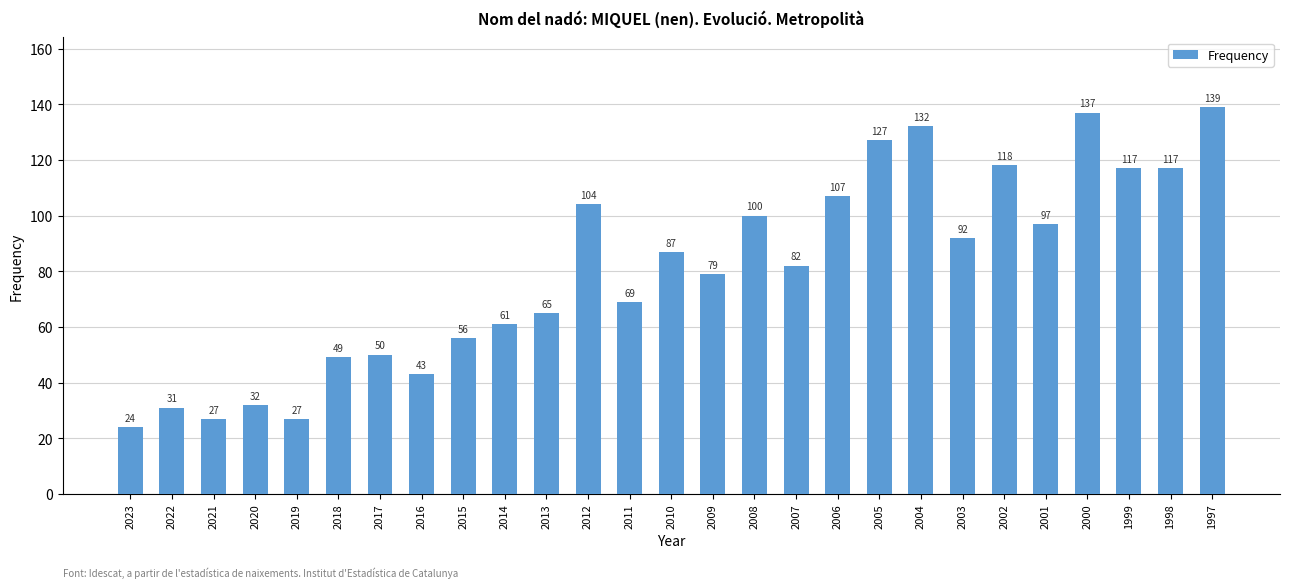

Between 2014 and 2002, which is larger?

2002